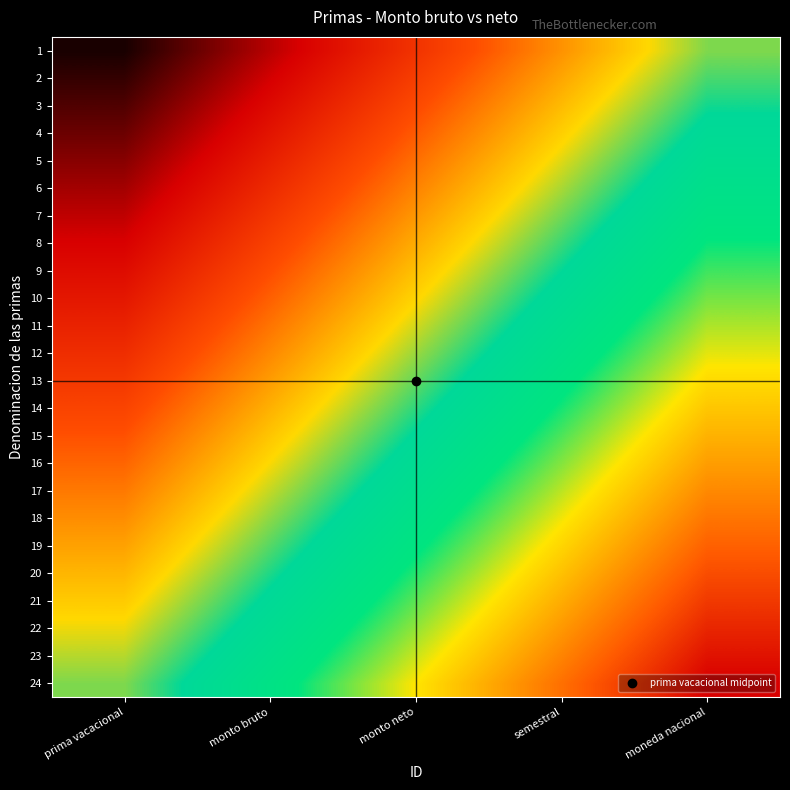

What is the total value across all series at prima vacacional?

6.0